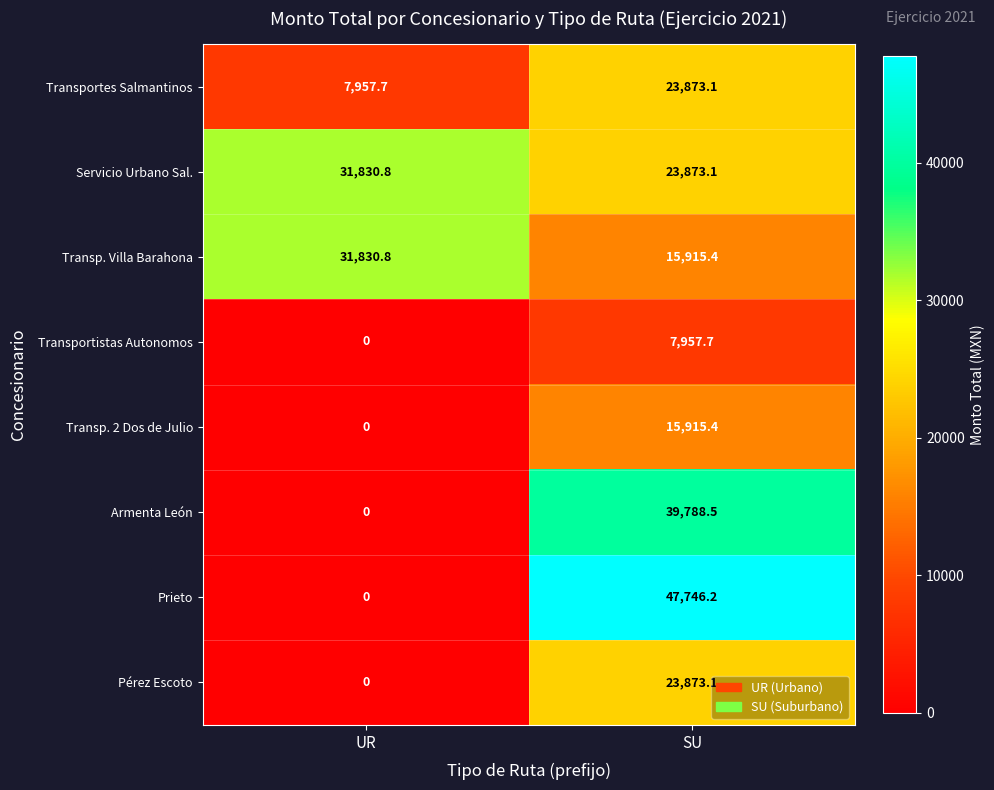

What is the sum of the Pérez Escoto values at SU and UR?

23873.1